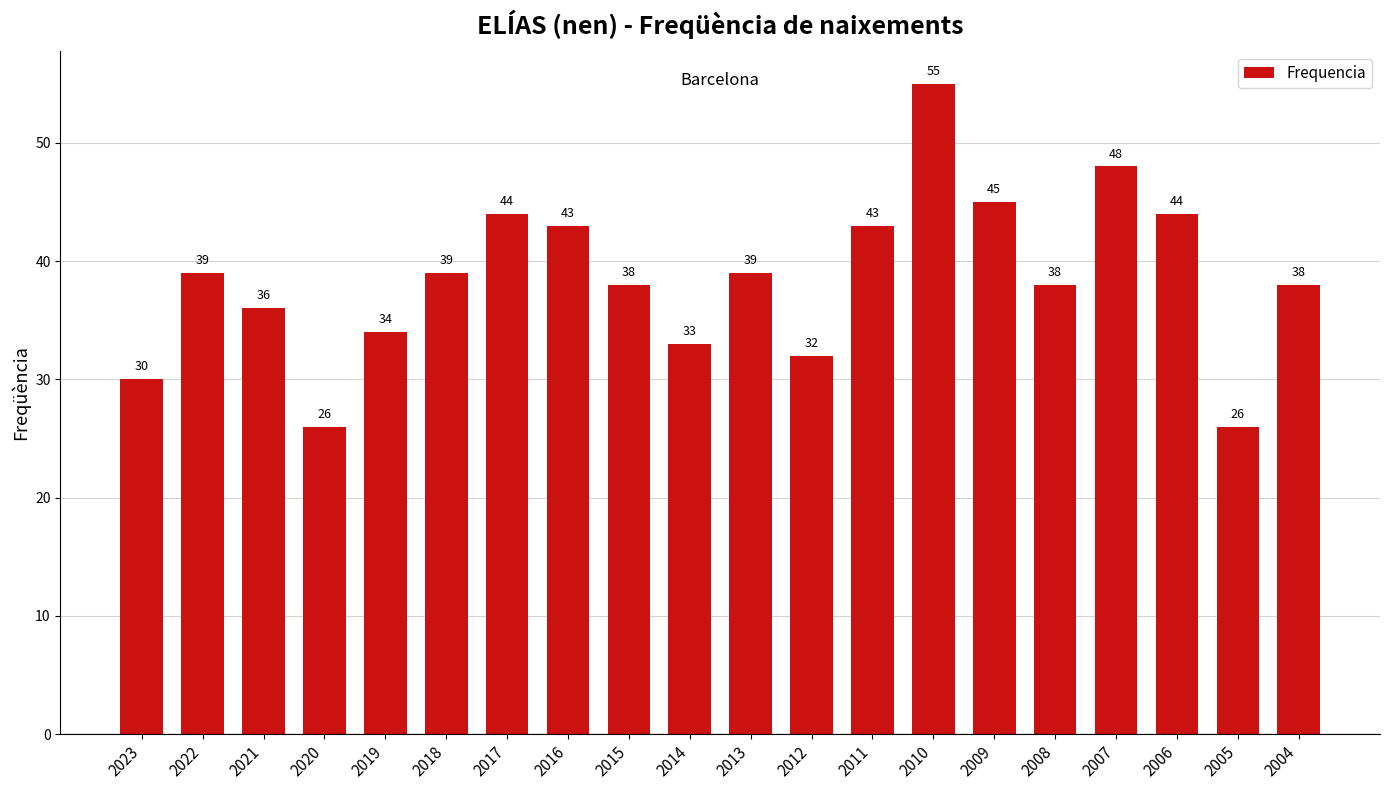

Are the bars grouped side by side (vs. stacked)?

No